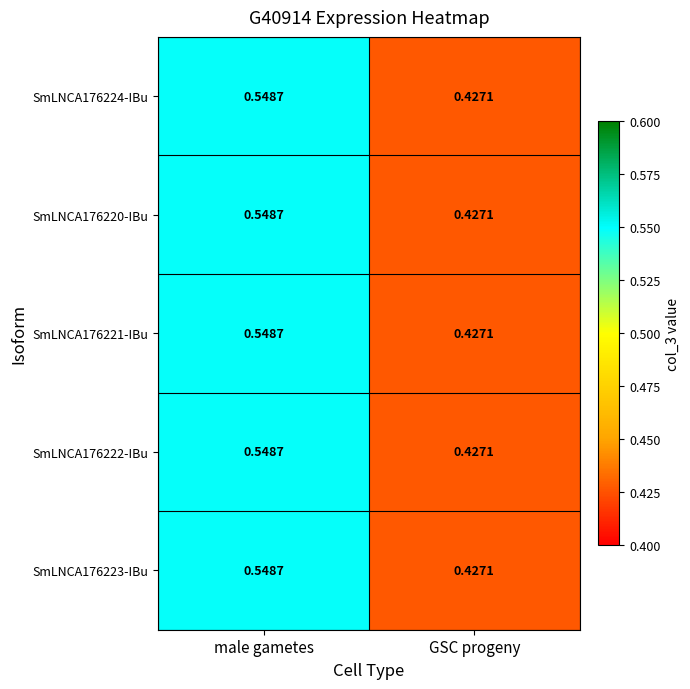

Is the value of SmLNCA176220-IBu at male gametes greater than the value of SmLNCA176221-IBu at GSC progeny?

Yes